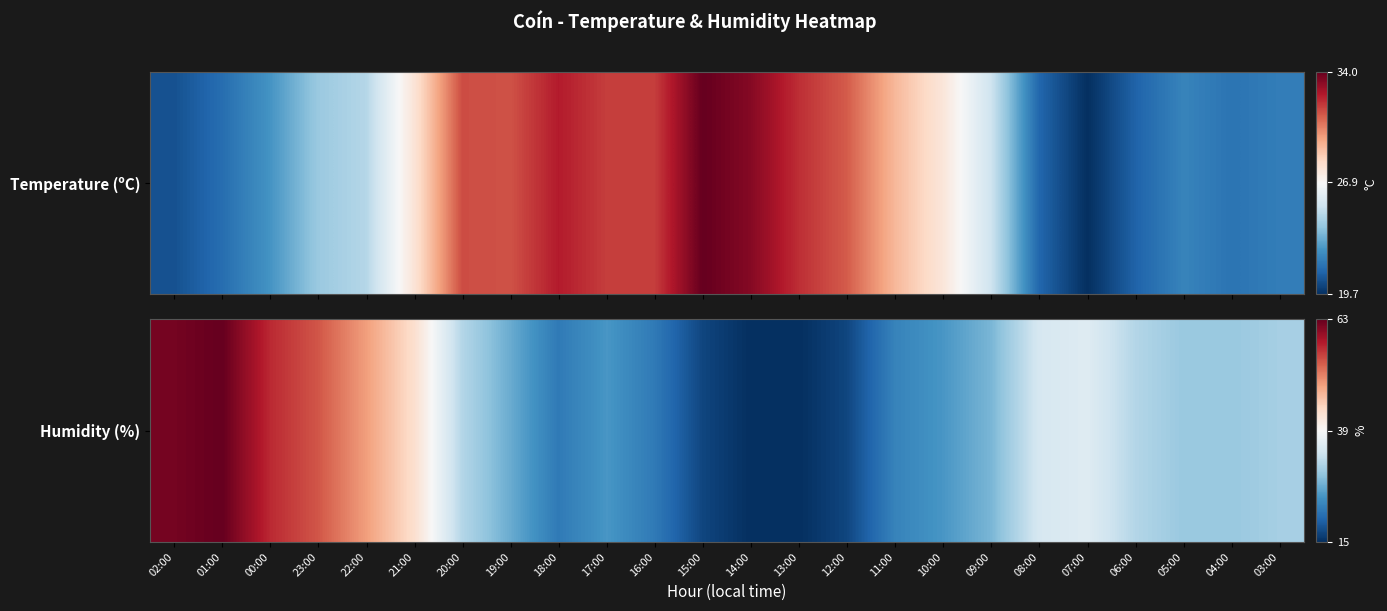

How many data points are less than 30?

11